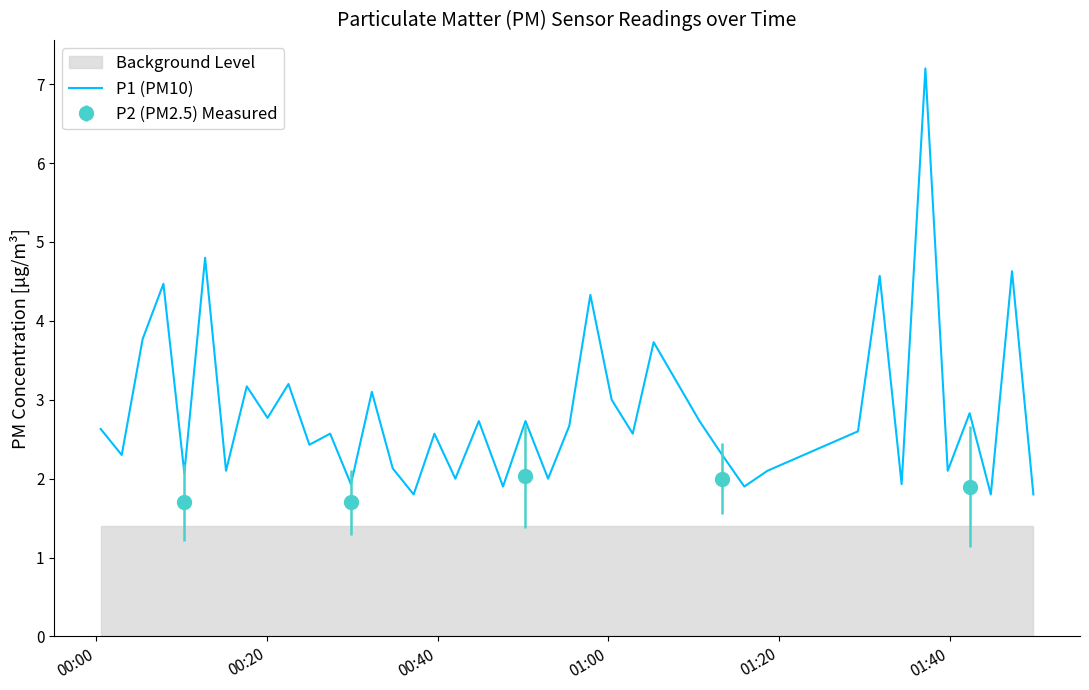

What is the minimum value for P1 (PM10)?

1.8